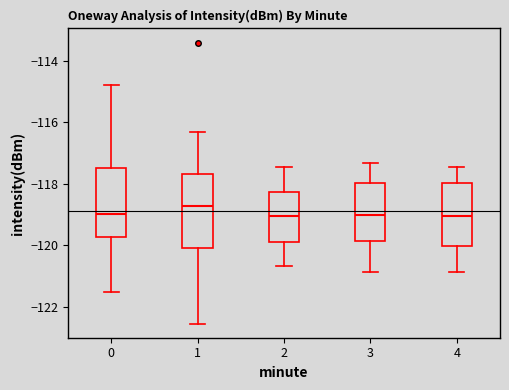

Where is the upper edge of the box at x = 2 on the y-axis? The values are not printed on the chart, so give them approximately, as read against the axis.

-118.2